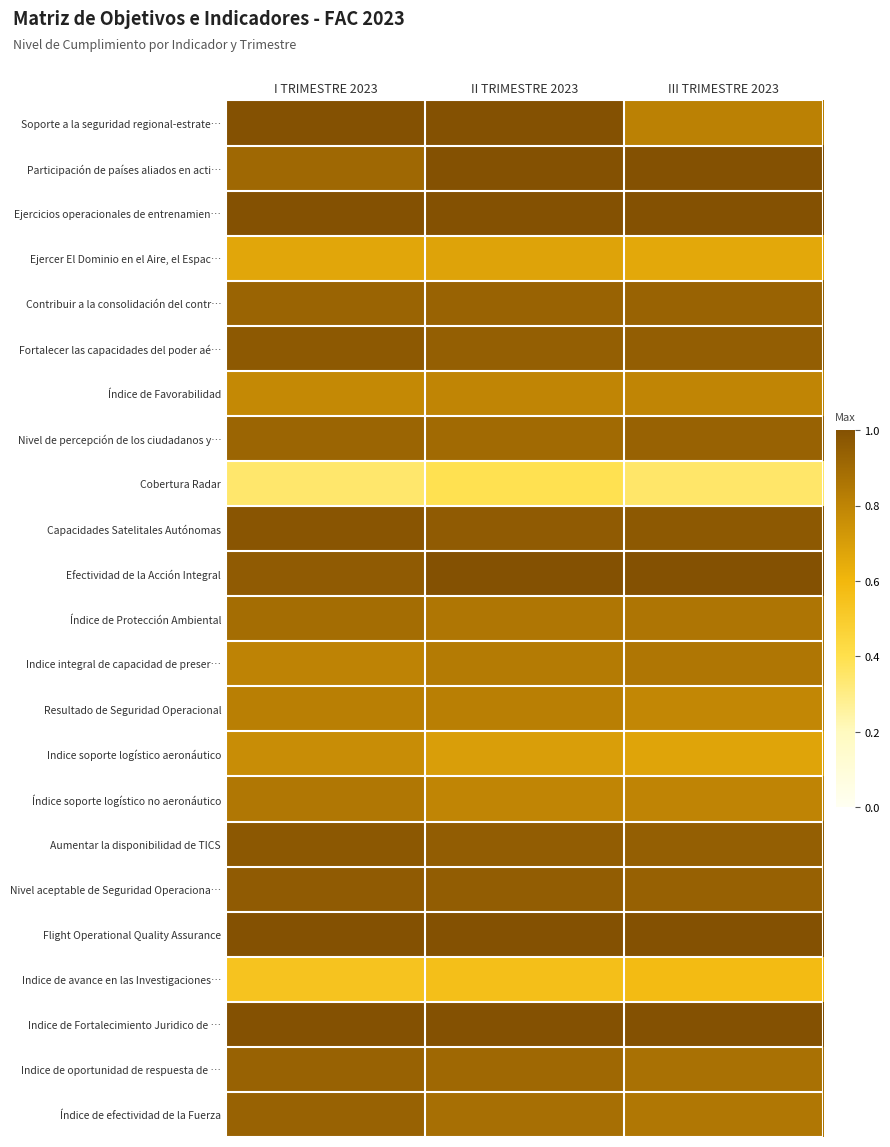

Between II TRIMESTRE 2023 and III TRIMESTRE 2023, which series saw the biggest shift?

Soporte a la seguridad regional-estrate…